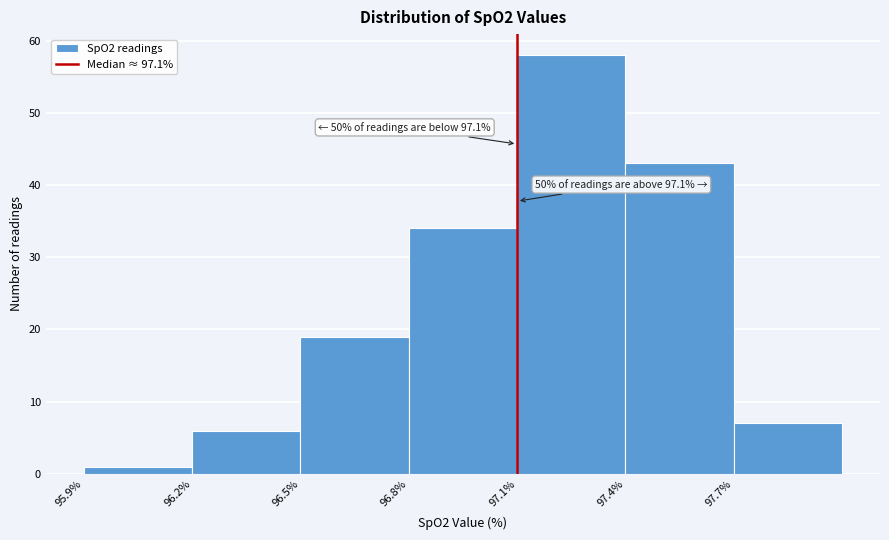

Which range on the x-axis has the tallest bar?

97.1 to 97.4